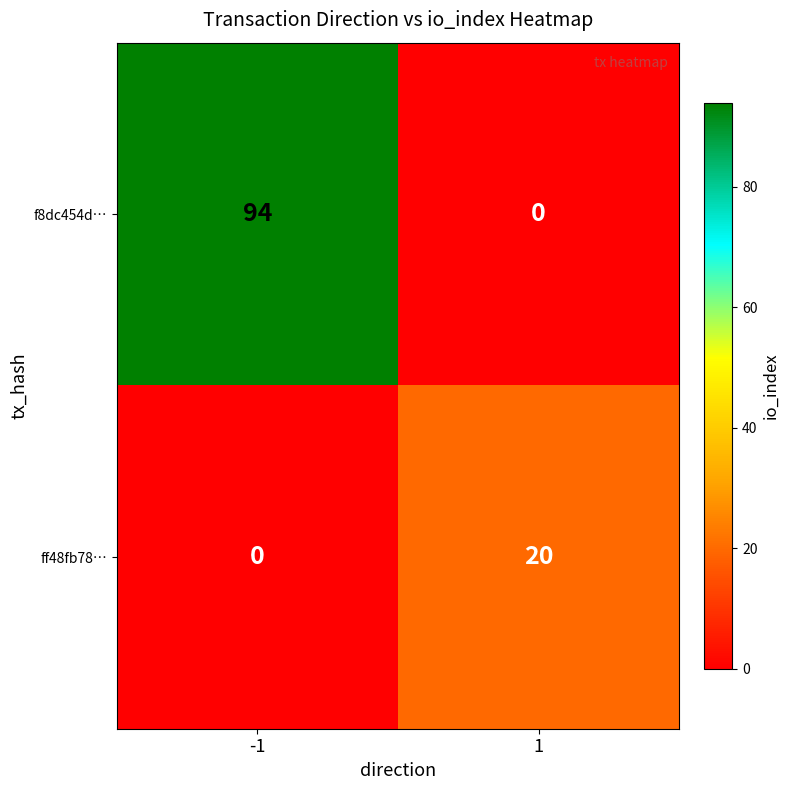

At which category is the sum across all series the highest?

-1